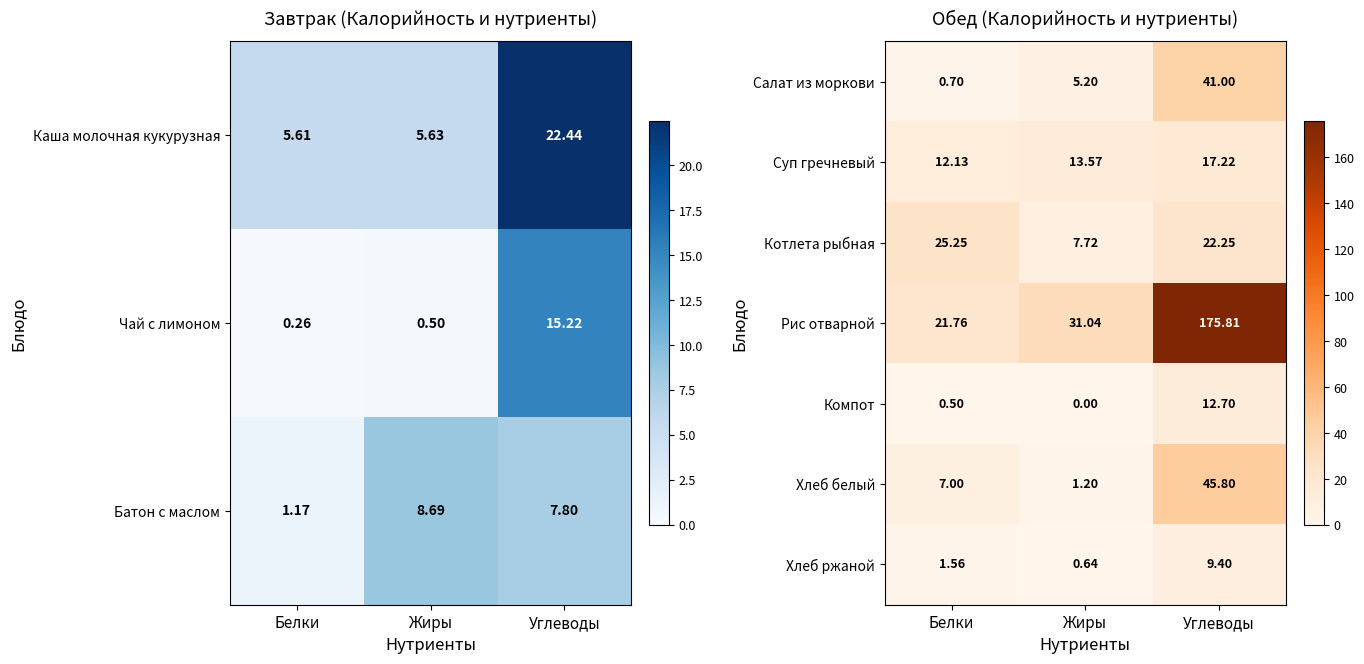

What is the difference between the second highest and minimum values in the Суп гречневый series?

1.4